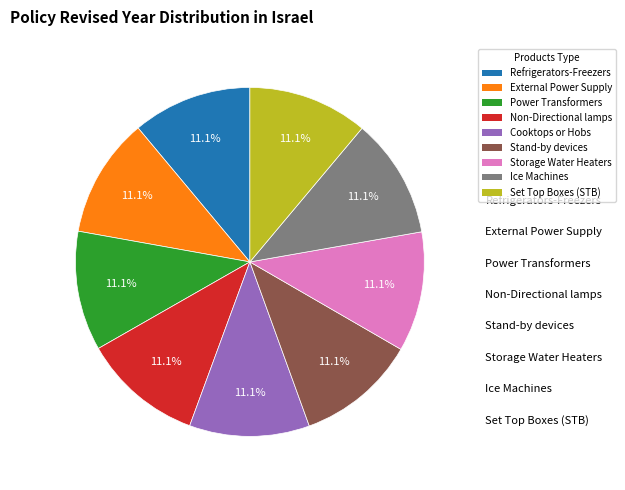

Count the number of slices in the pie.

9